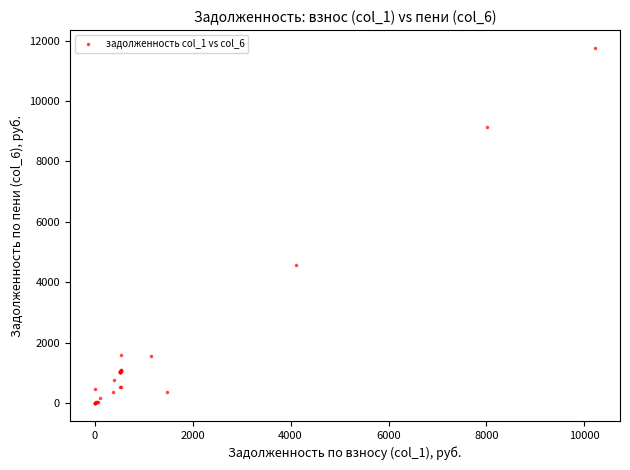

What Y value in the scatter plot is closest to 5880?

4571.6